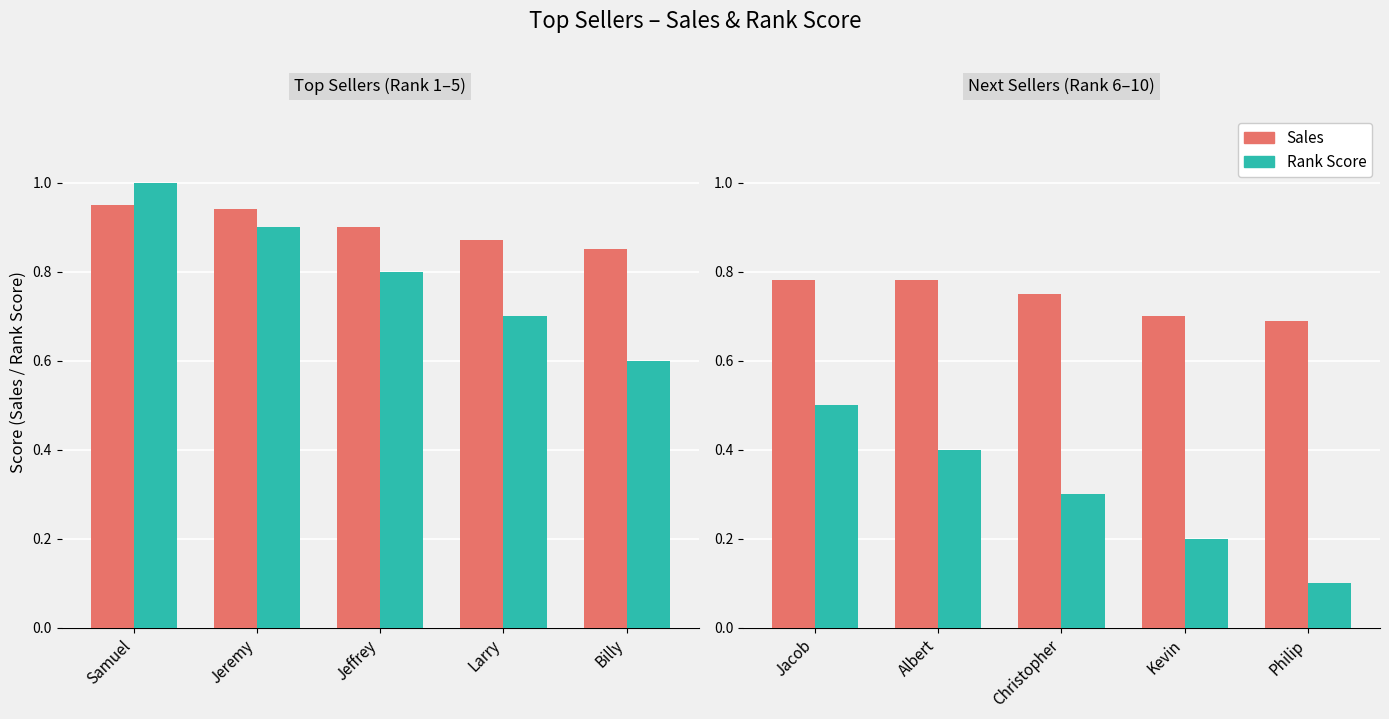

How many groups of bars are there?

5